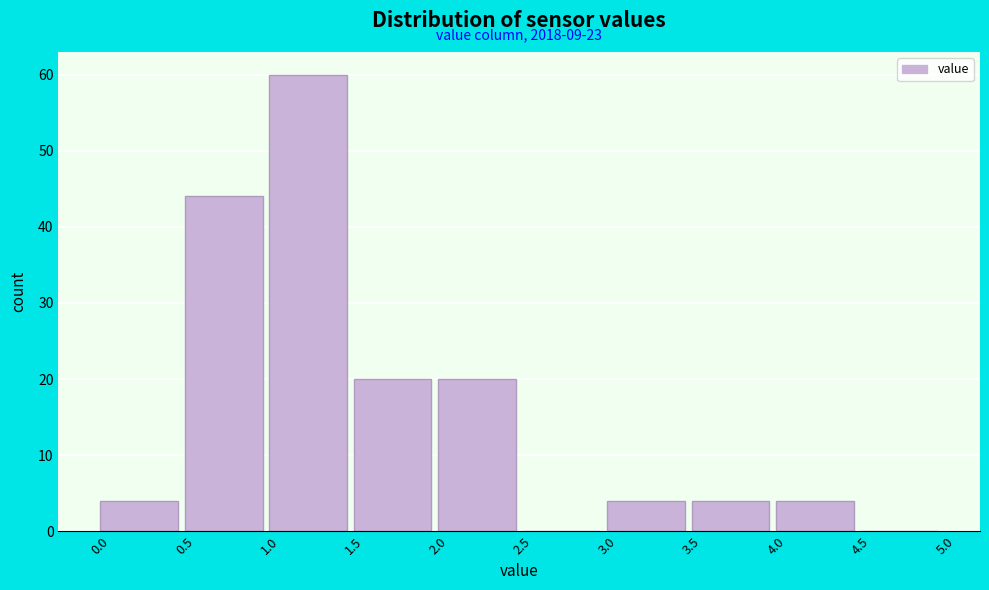

Over which range of the x-axis is the bar tallest?

1.0 to 1.5